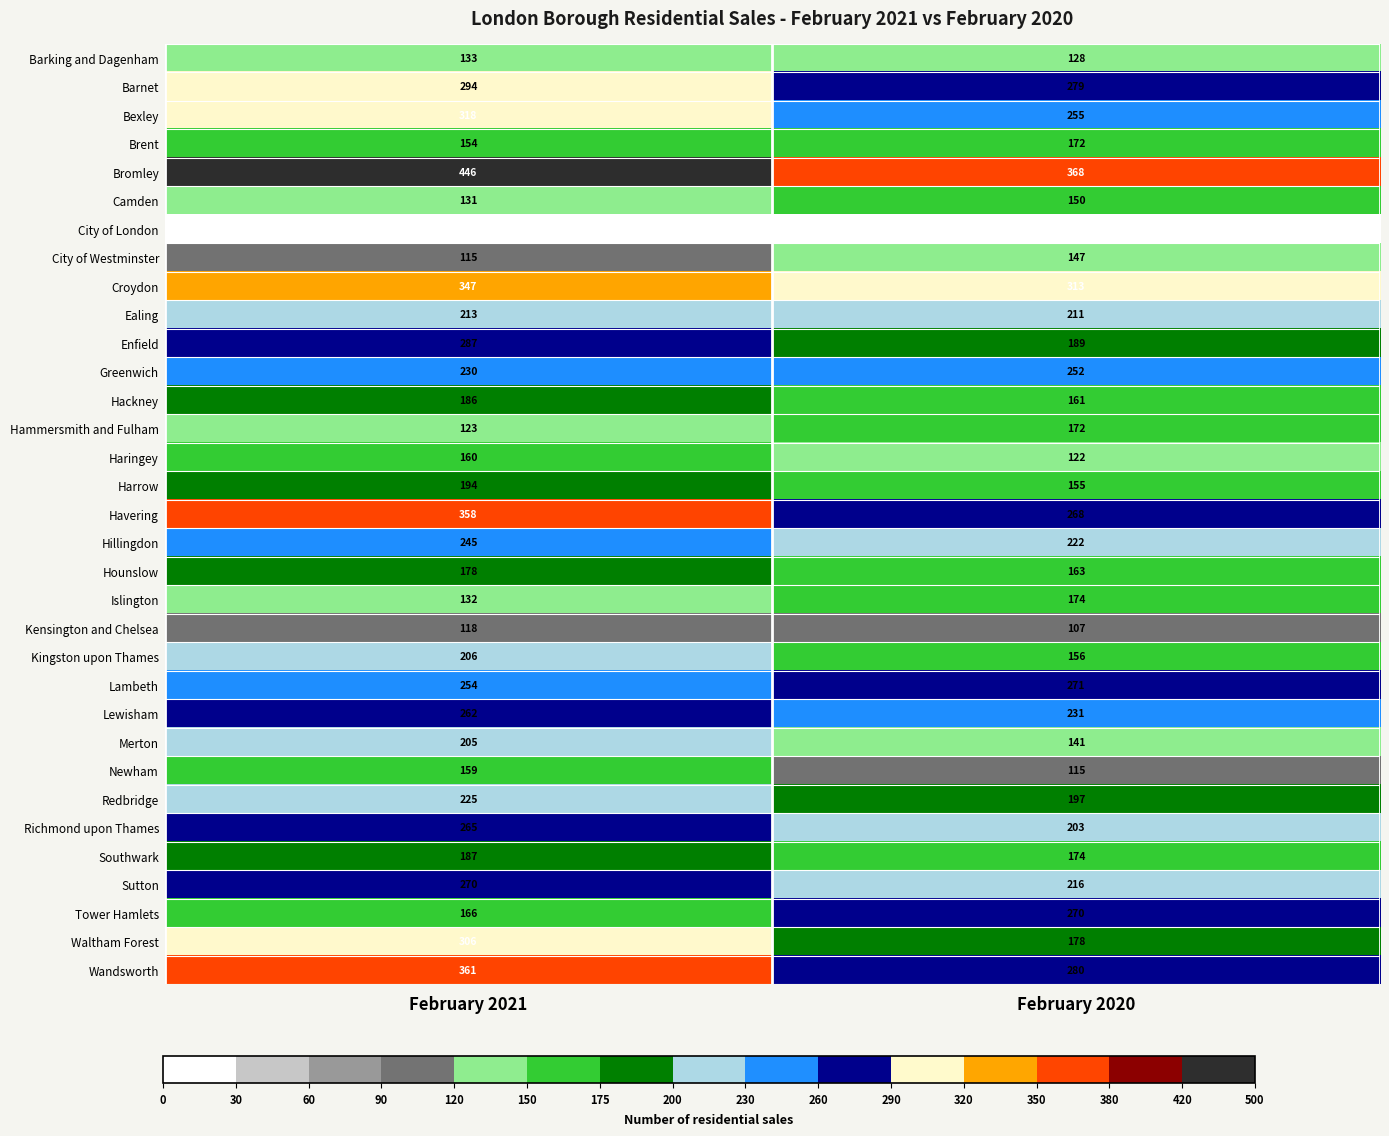

What is the minimum value shown in the chart?

5